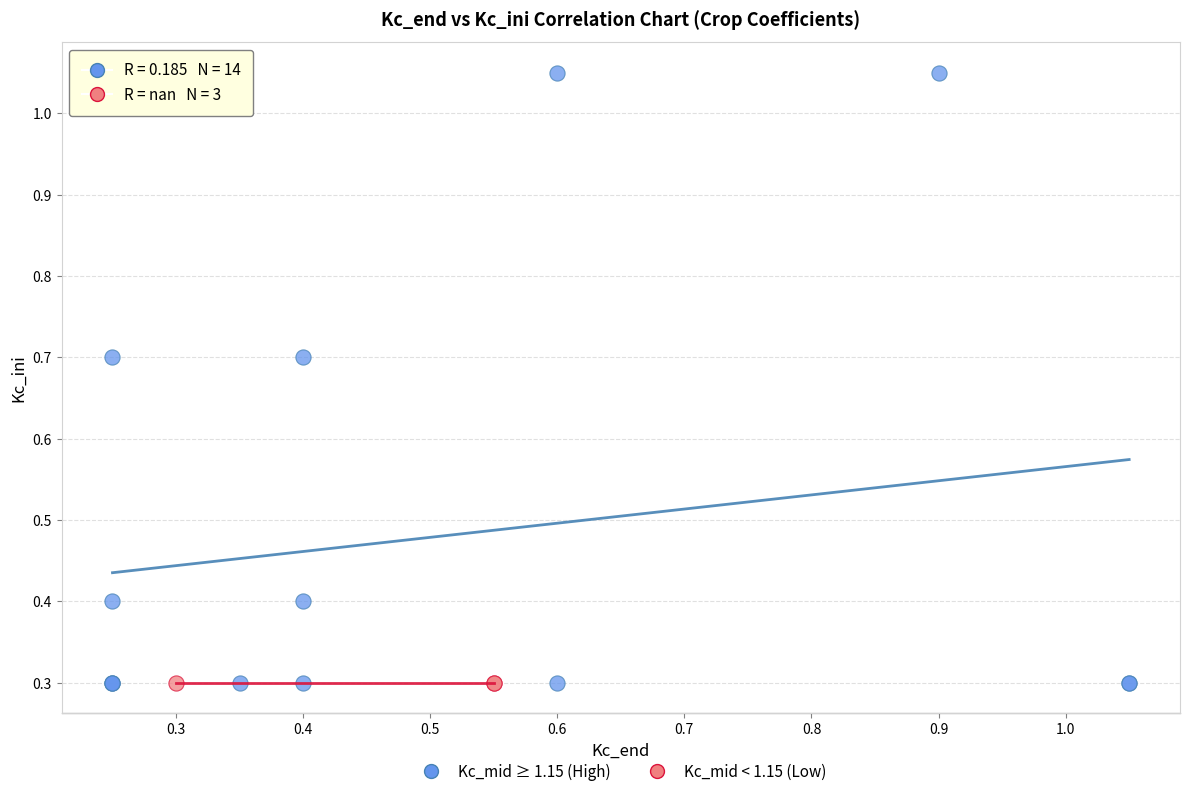

Which series contains the highest Y value?

Kc_mid ≥ 1.15 (High)